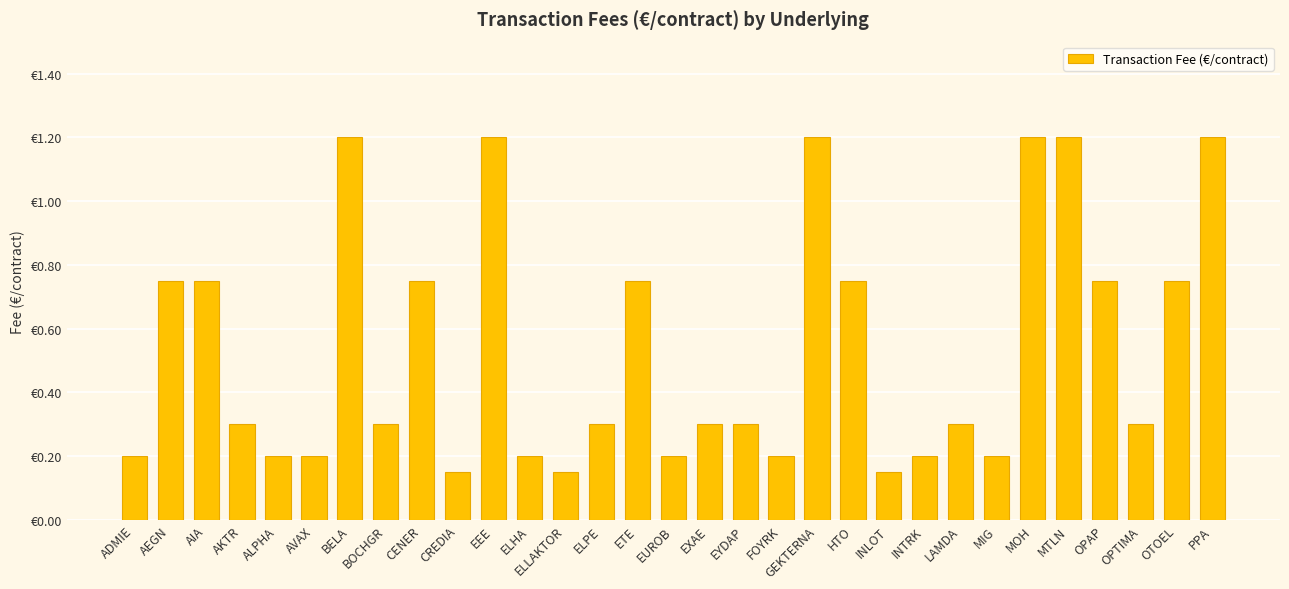

Are the bars horizontal?

No